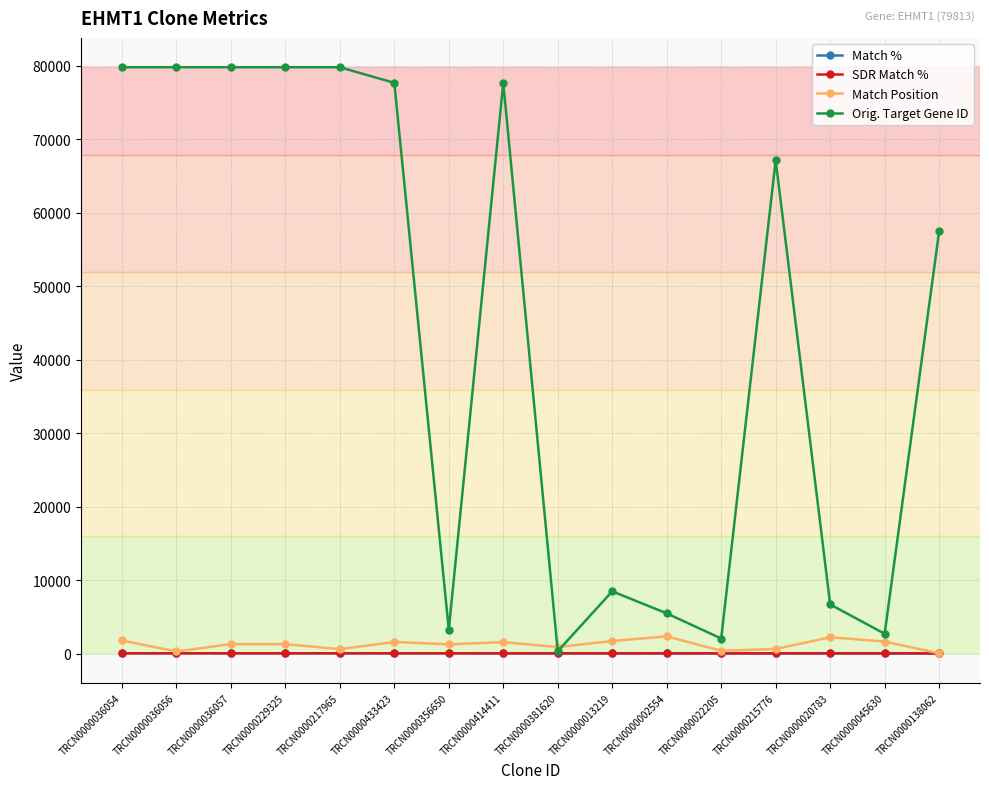

Does the chart display data point markers on the line(s)?

Yes